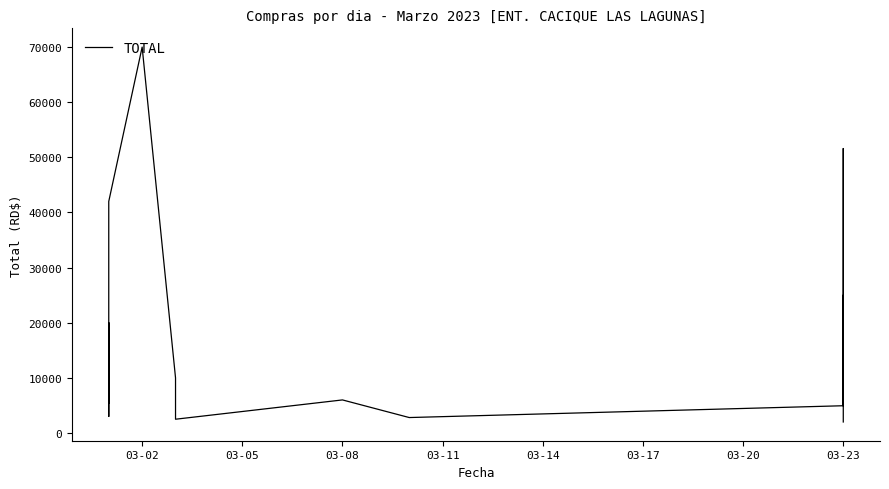

How many data points does each series have?

26